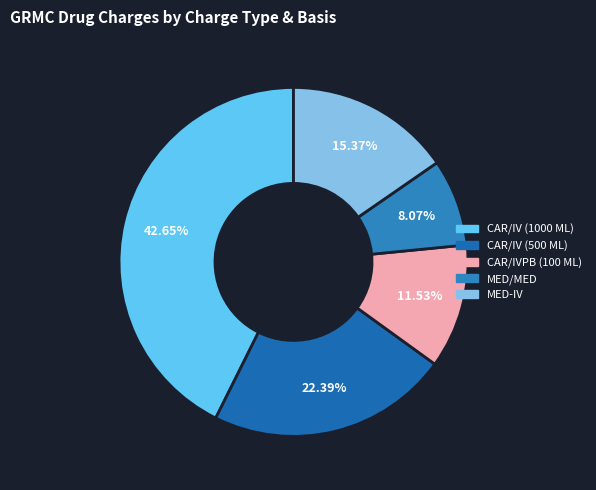

Do CAR/IVPB (100 ML) and MED-IV together represent more than half of the pie?

No